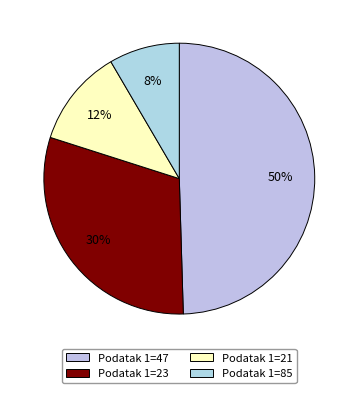

Rank the categories by value from lowest to highest.

Podatak 1=85, Podatak 1=21, Podatak 1=23, Podatak 1=47